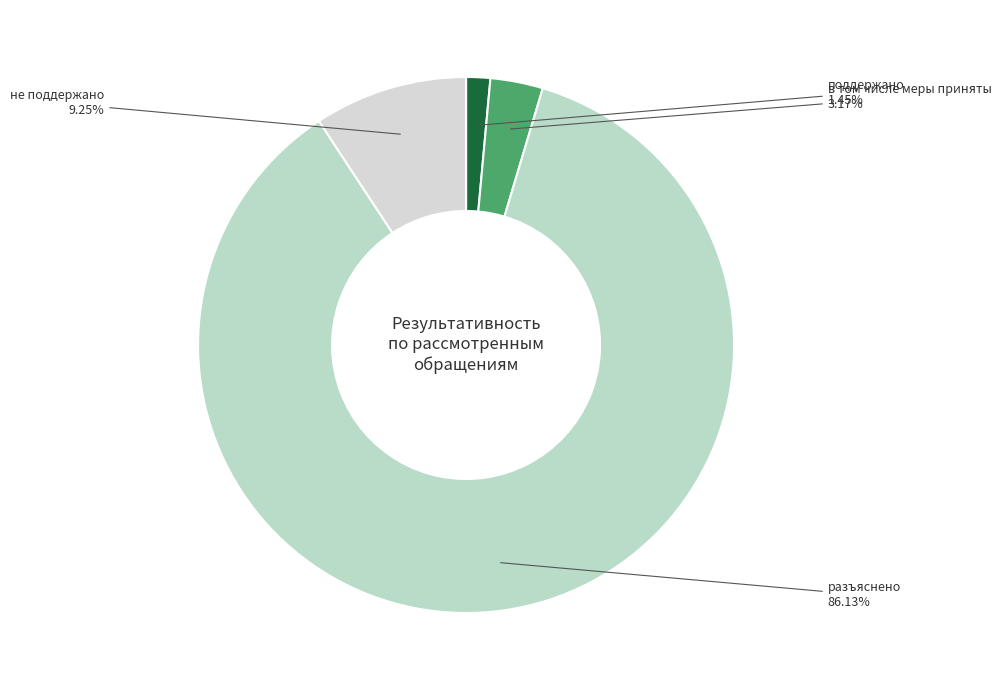

Is there any slice that represents more than half of the pie?

Yes